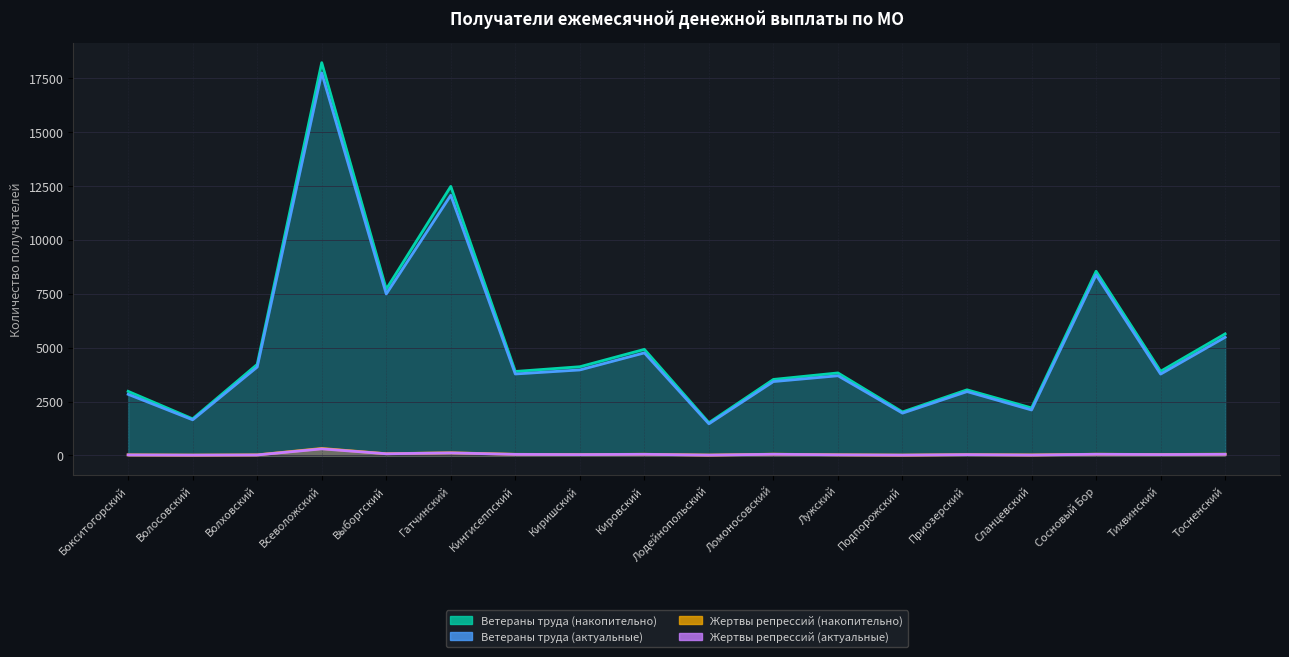

How many values in the Жертвы репрессий (накопительно) series are below 46?

9